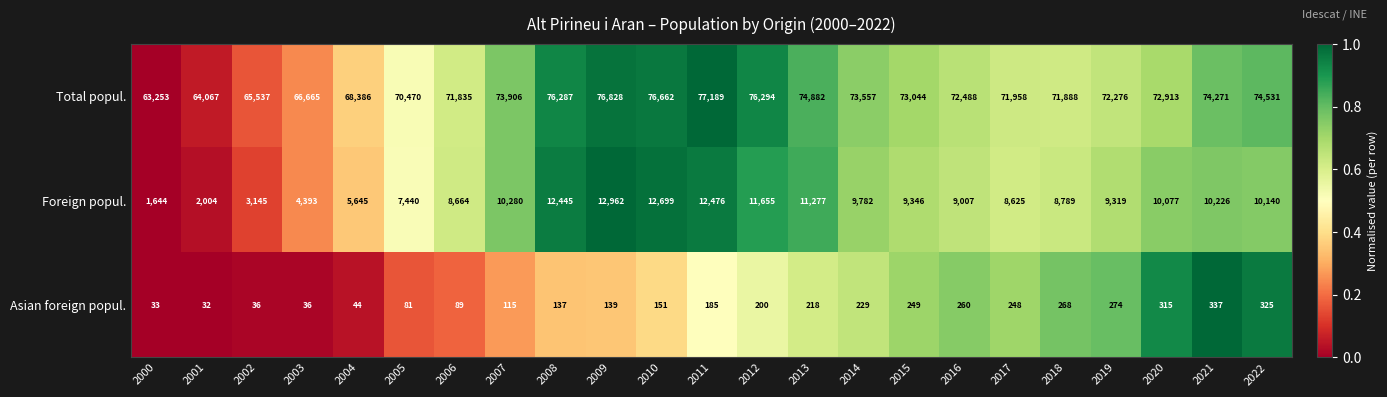

What is the total value across all series at 2021?

84834